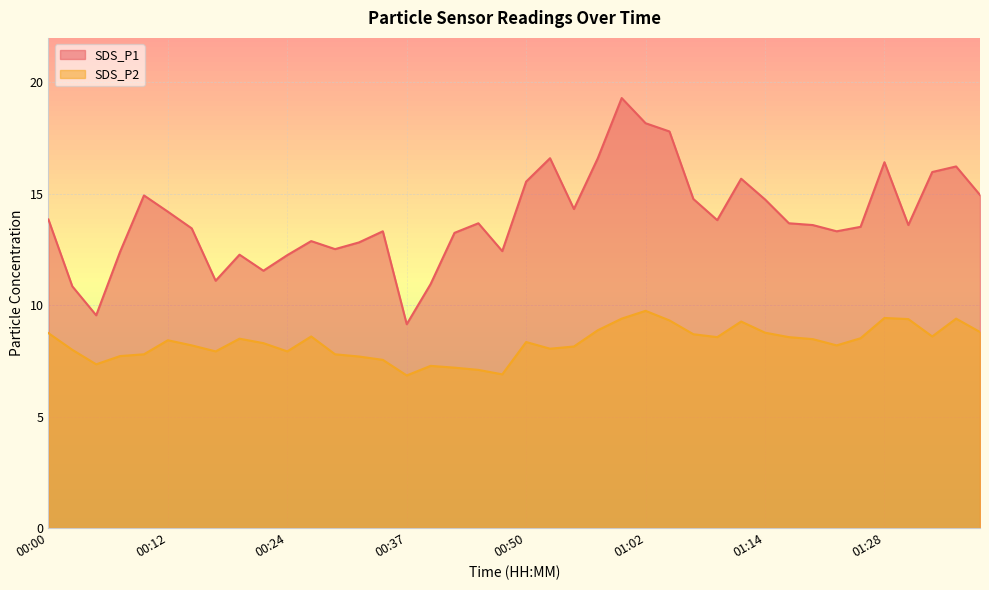

How many lines are shown in the chart?

2